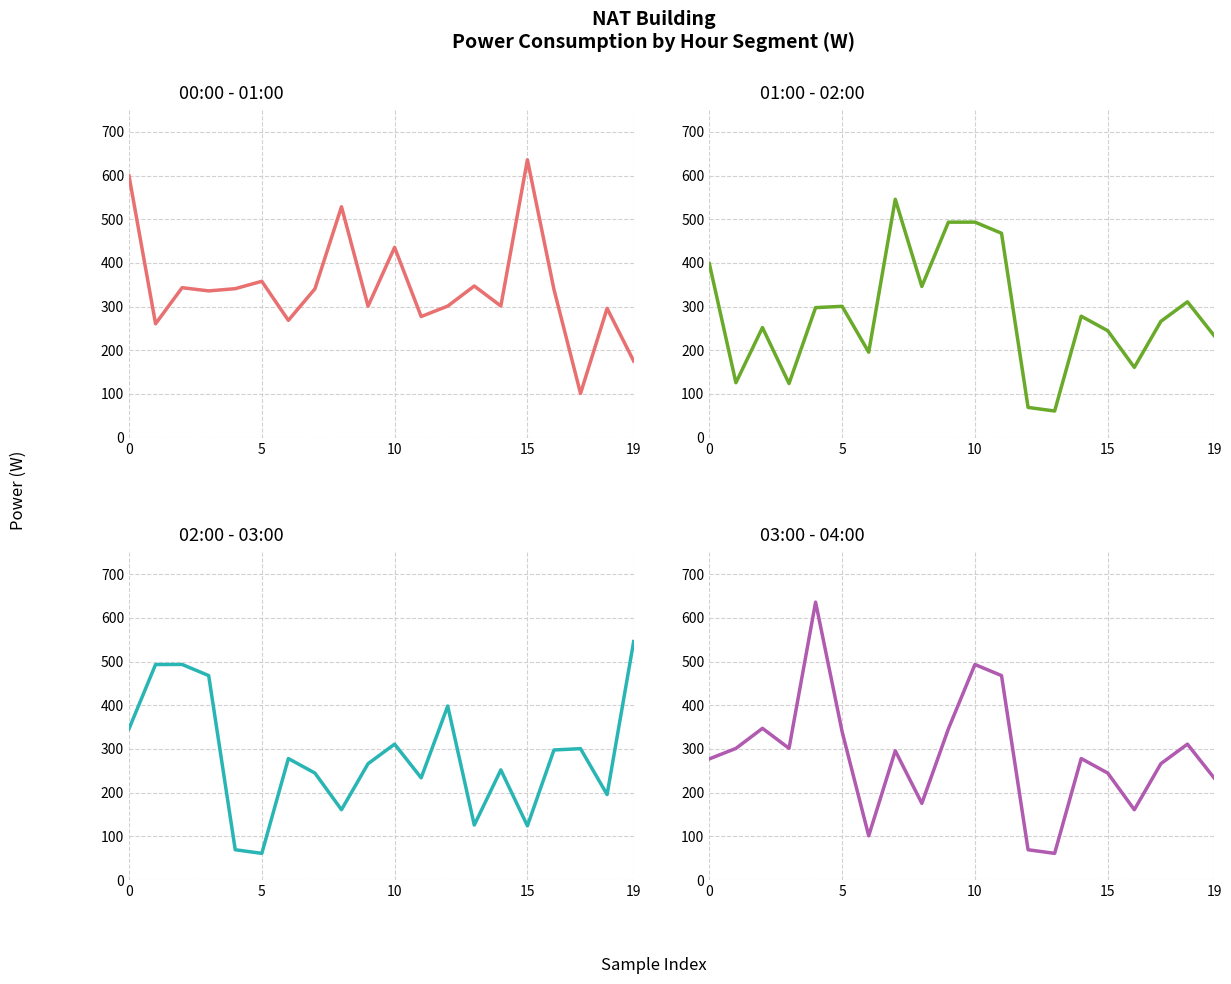

List the series in order of their peak value, lowest first.

01:00-02:00, 02:00-03:00, 00:00-01:00, 03:00-04:00